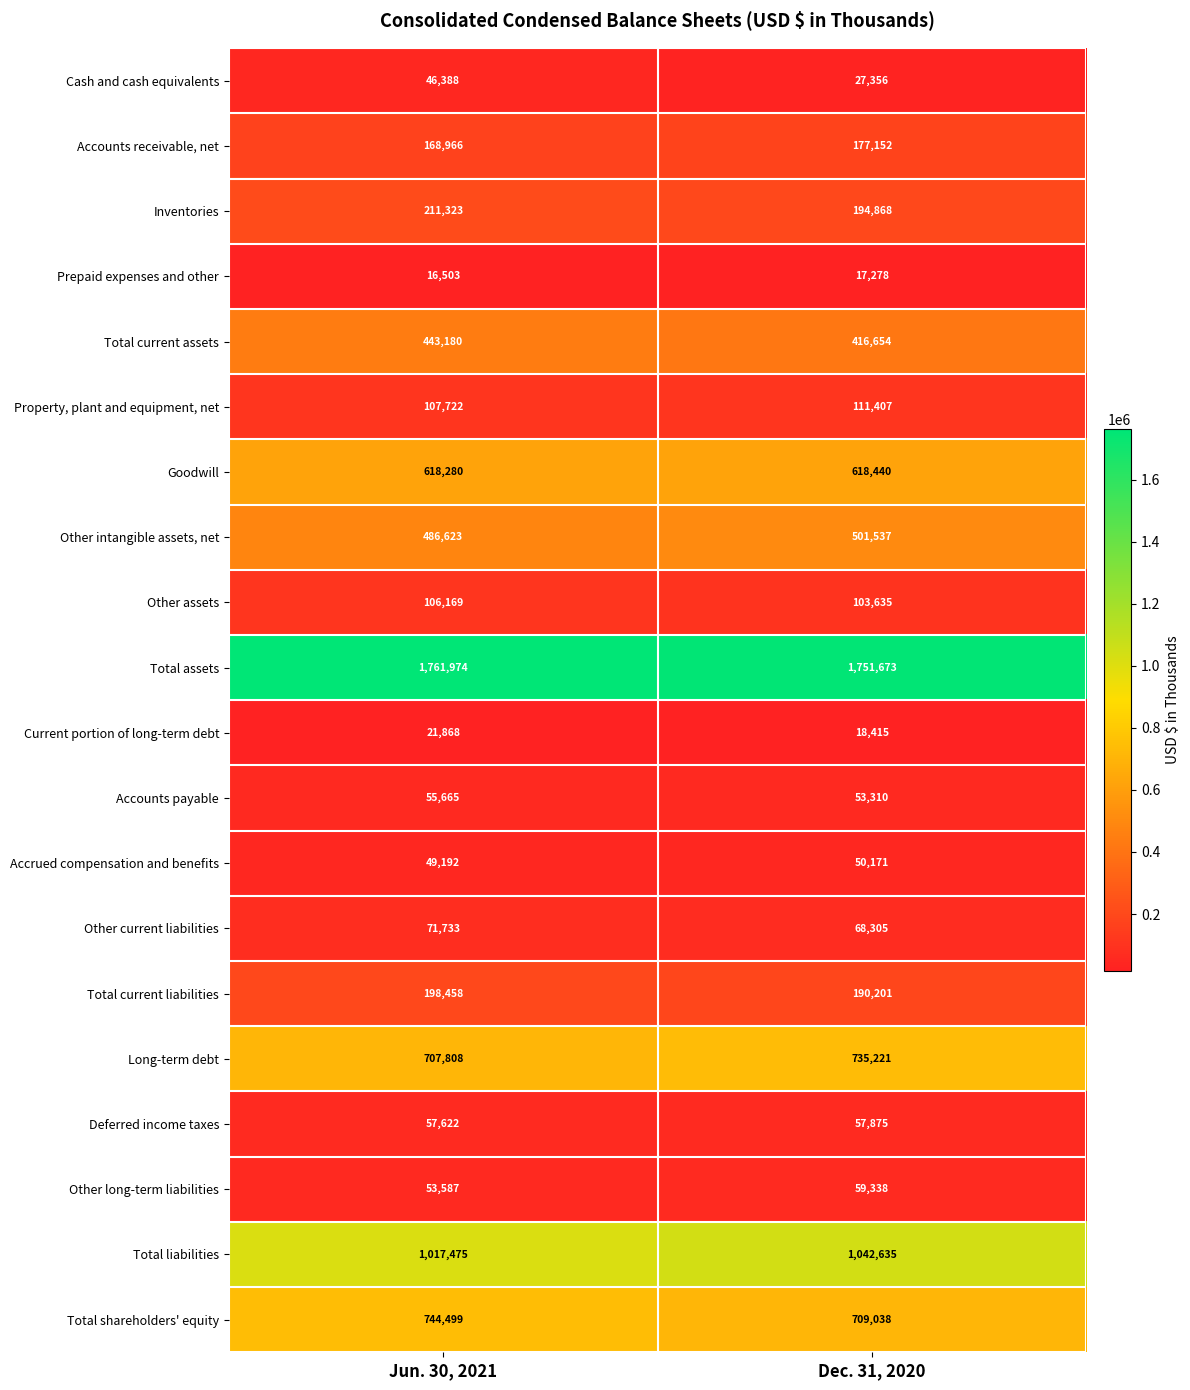

What is the difference between the maximum and minimum values in the Cash and cash equivalents series?

19032